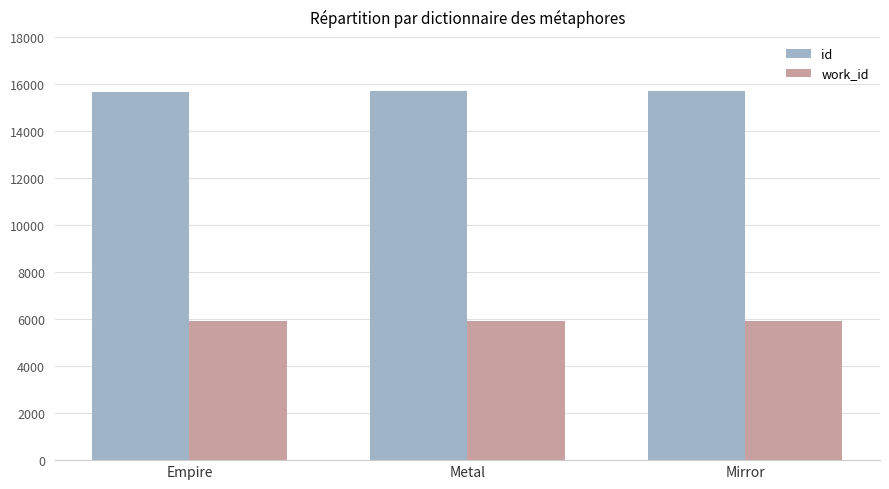

What is the sum of all work_id values?

17731